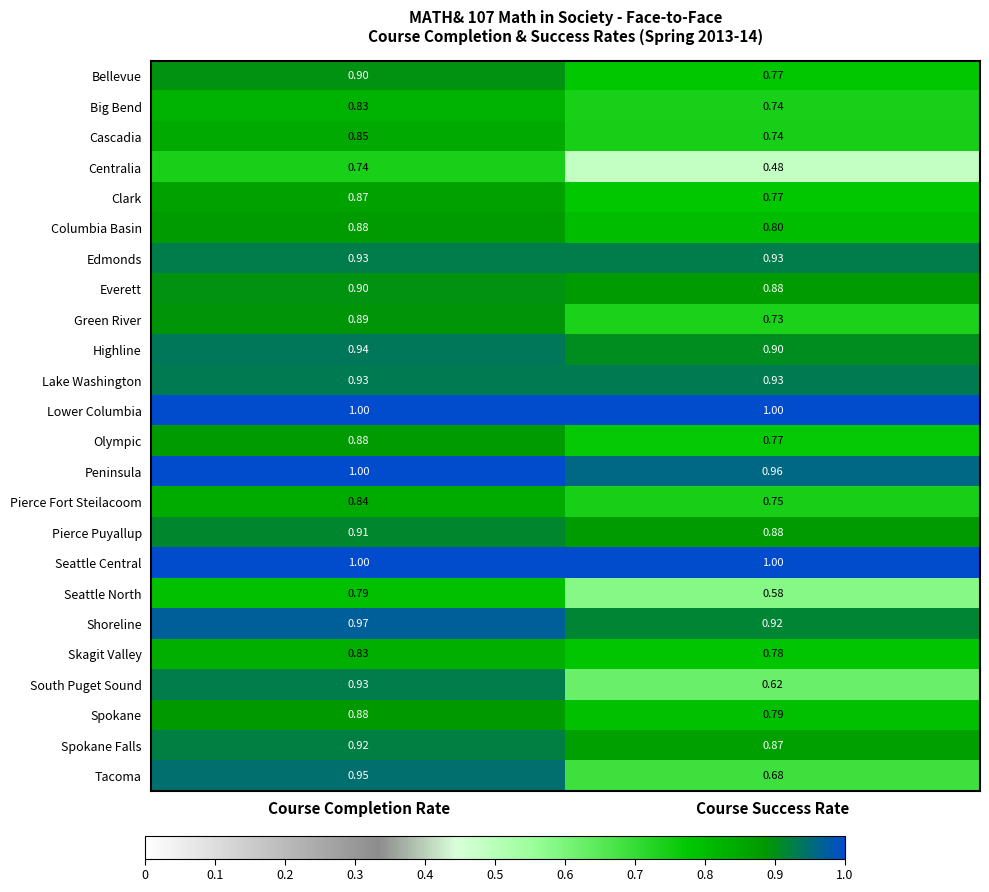

How many data points does each series have?

2